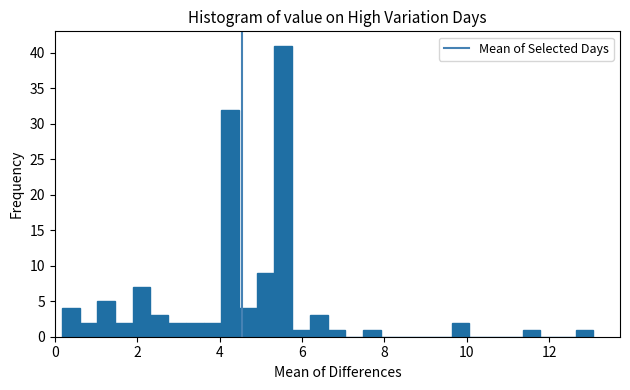

Around what value on the x-axis is the tallest bar? Give the approximate position of its centre, as read against the axis.

5.6